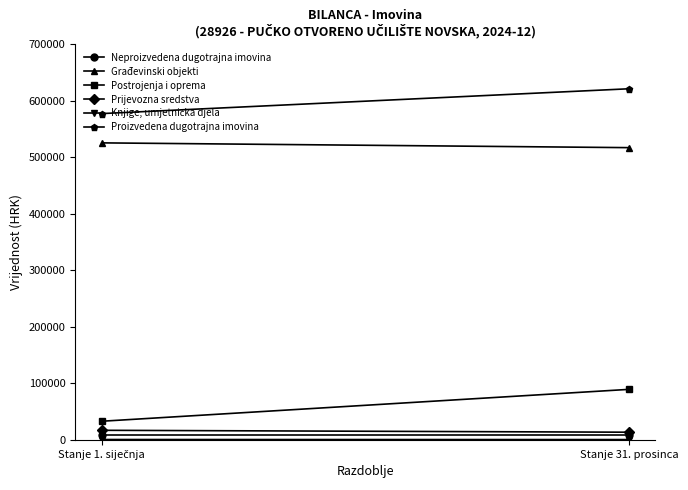

The value of Proizvedena dugotrajna imovina at Stanje 1. siječnja is 927764.0. True or false?

False